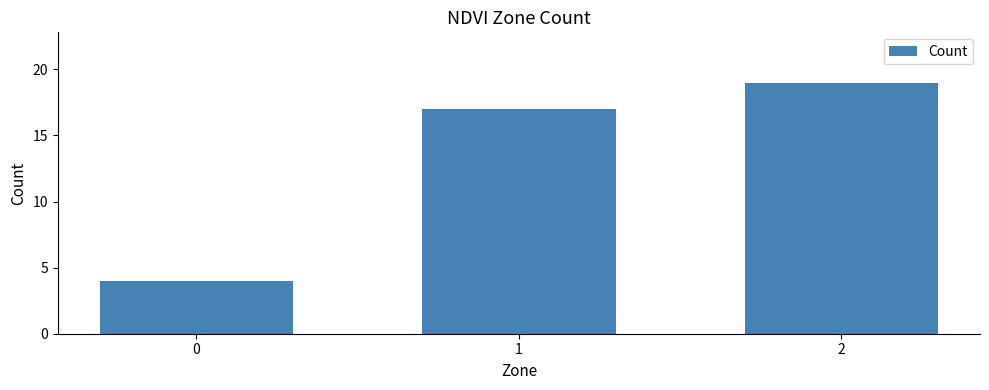

What is the minimum value shown in the chart?

4